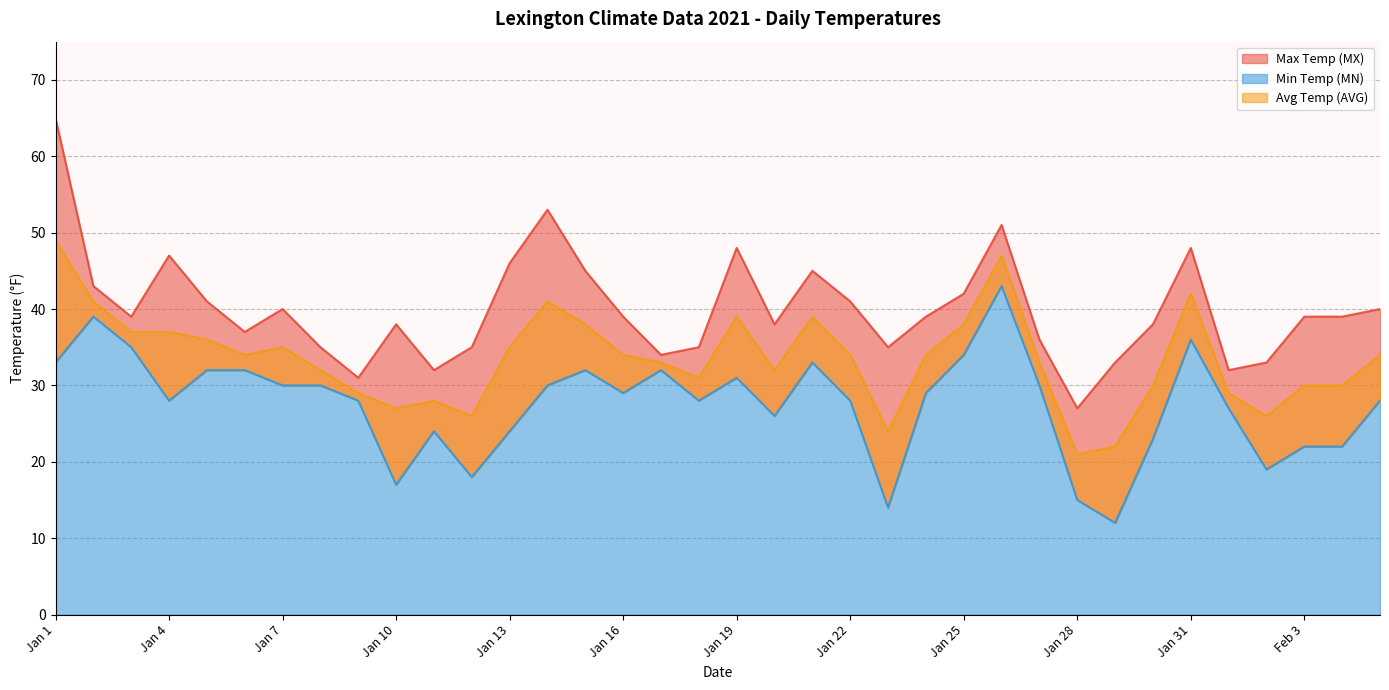

The value of Min Temp (MN) at Jan 5 is 54. True or false?

False